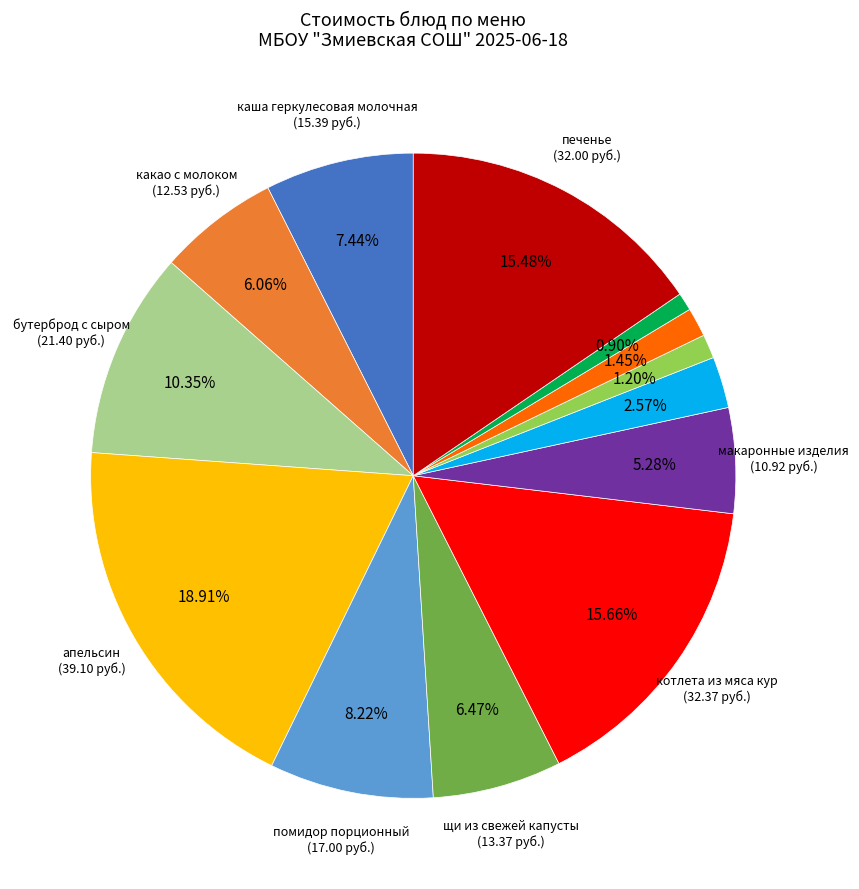

Is there a majority slice in this chart?

No